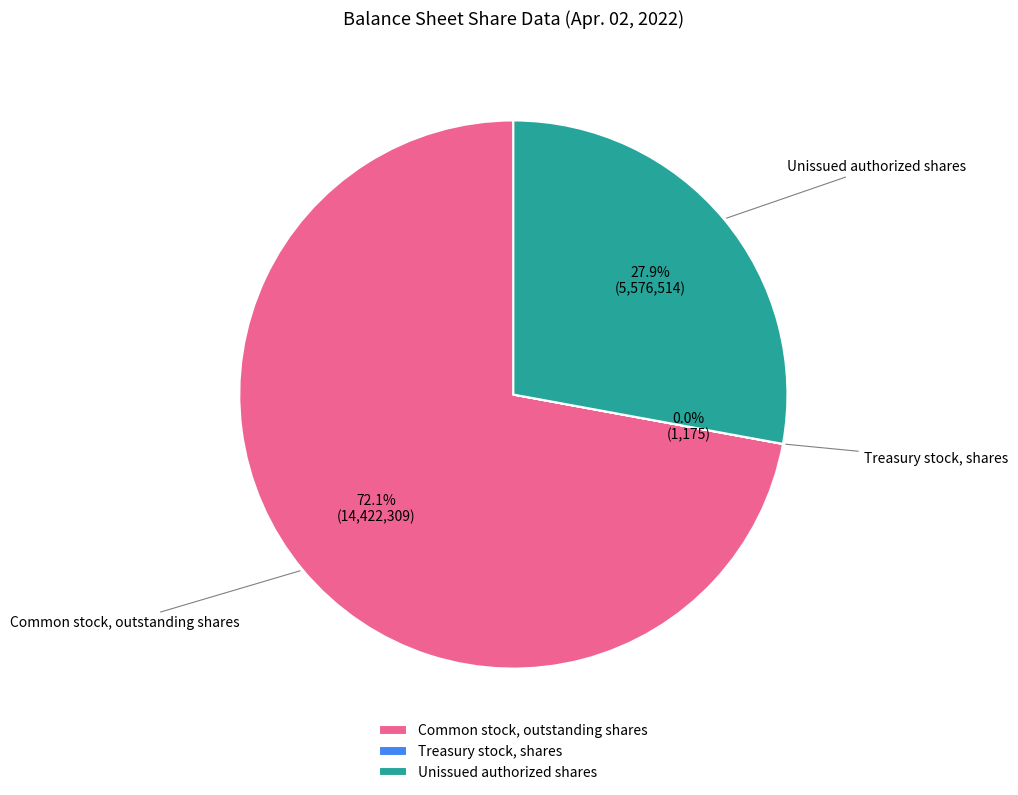

Does any single category account for the majority?

Yes